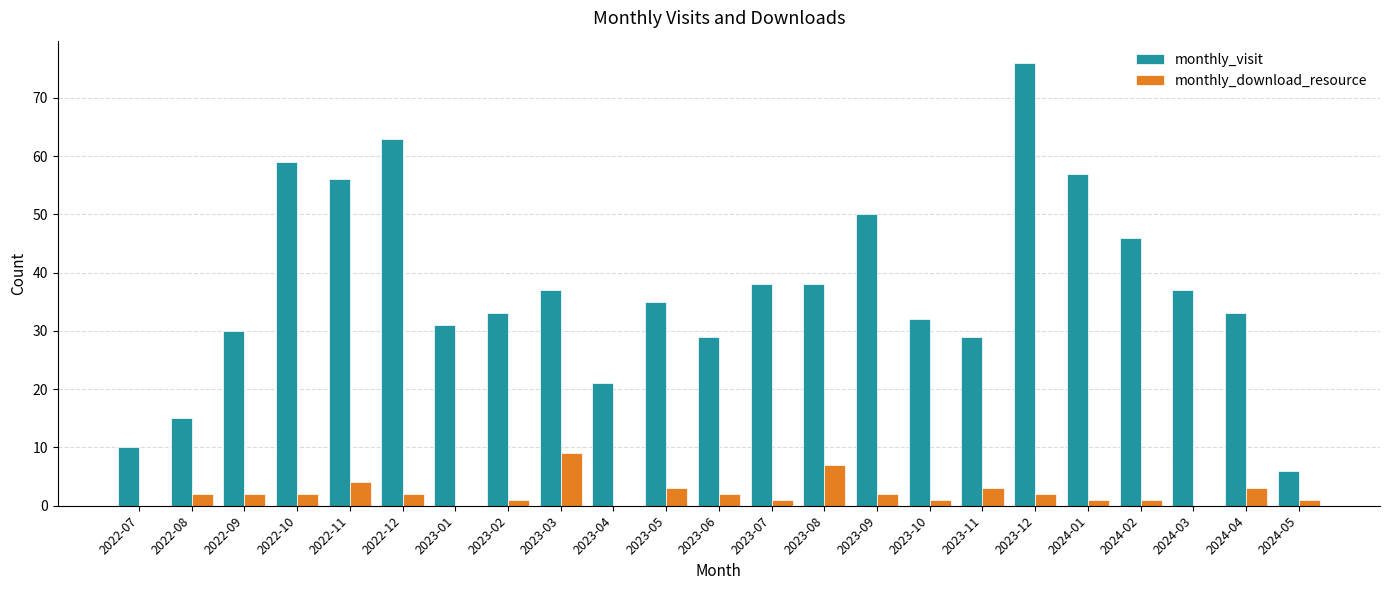

What is the sum of all monthly_download_resource values?

49